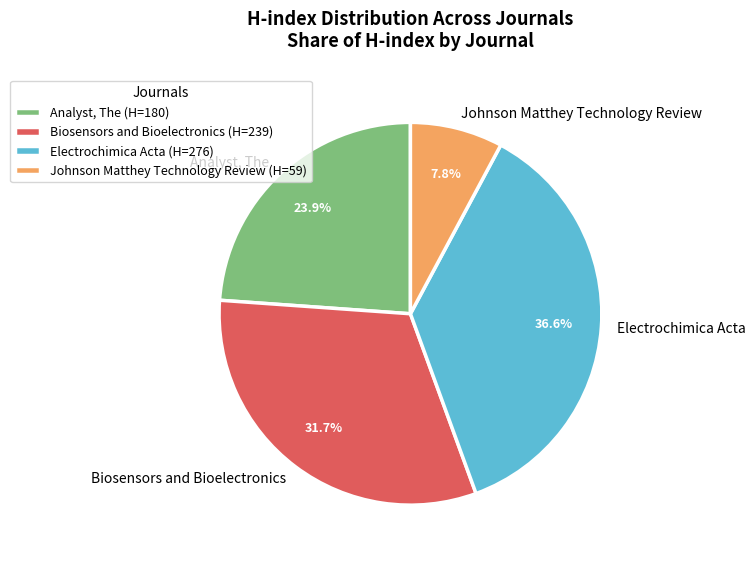

What is the ratio of the value at Biosensors and Bioelectronics to the value at Johnson Matthey Technology Review?

4.1